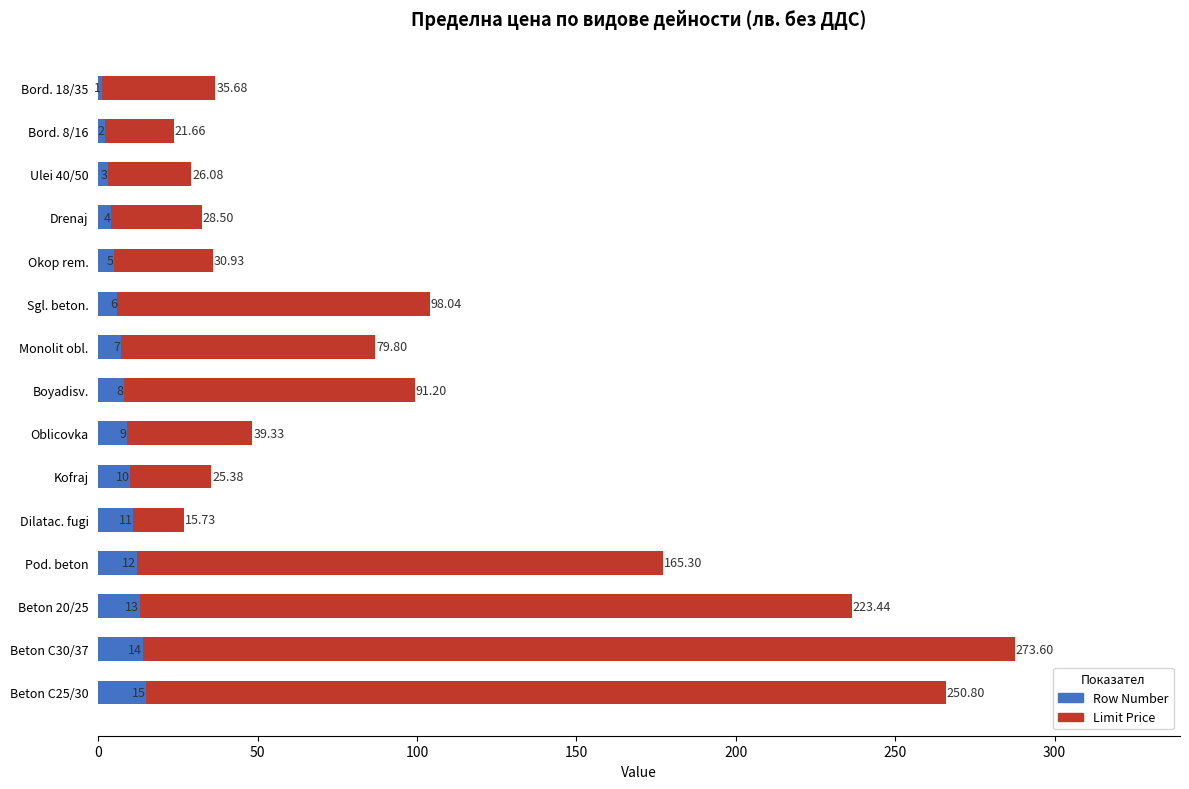

At which category is the sum across all series the highest?

Beton C30/37